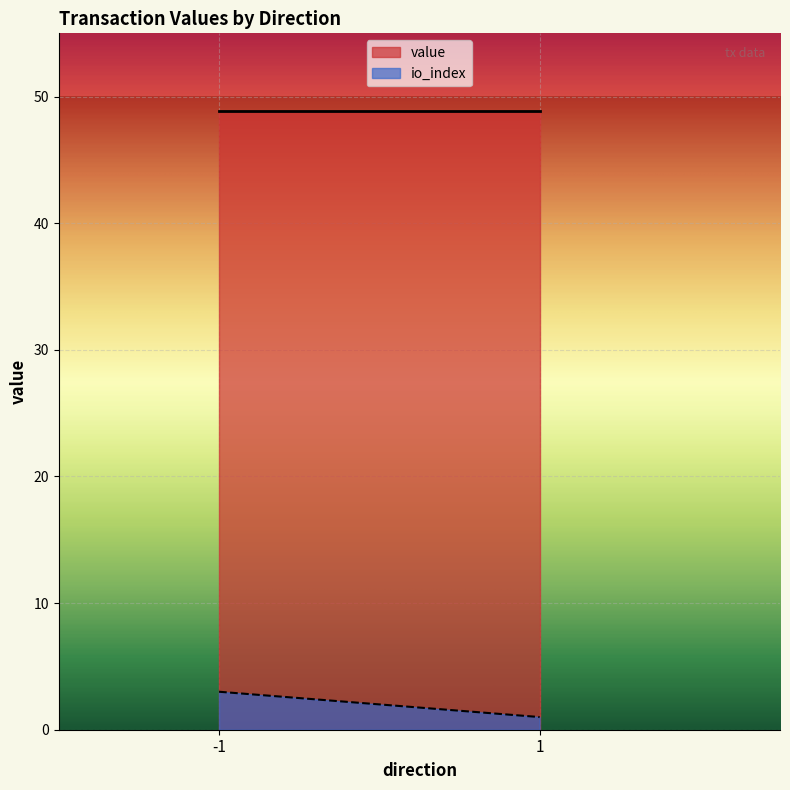

True or false: value has a value of 48.7 at -1.

True